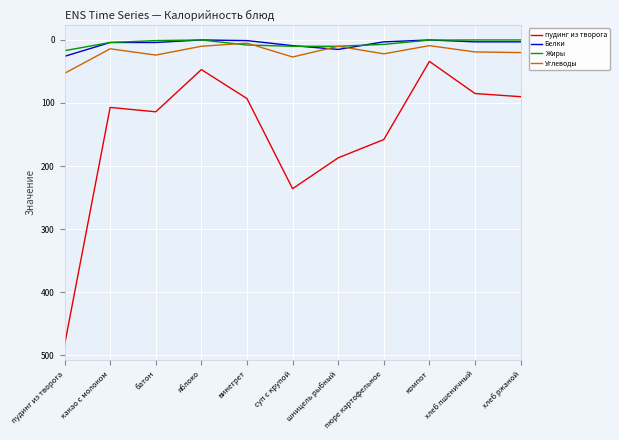

Which series has the widest spread of values?

пудинг из творога